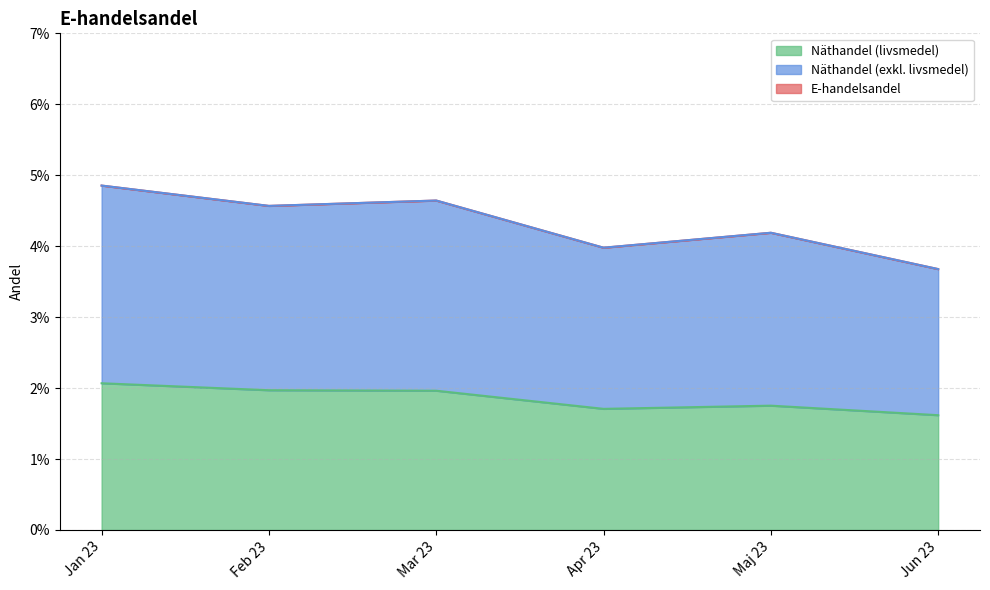

Between Jan 23 and Maj 23, which is larger?

Jan 23